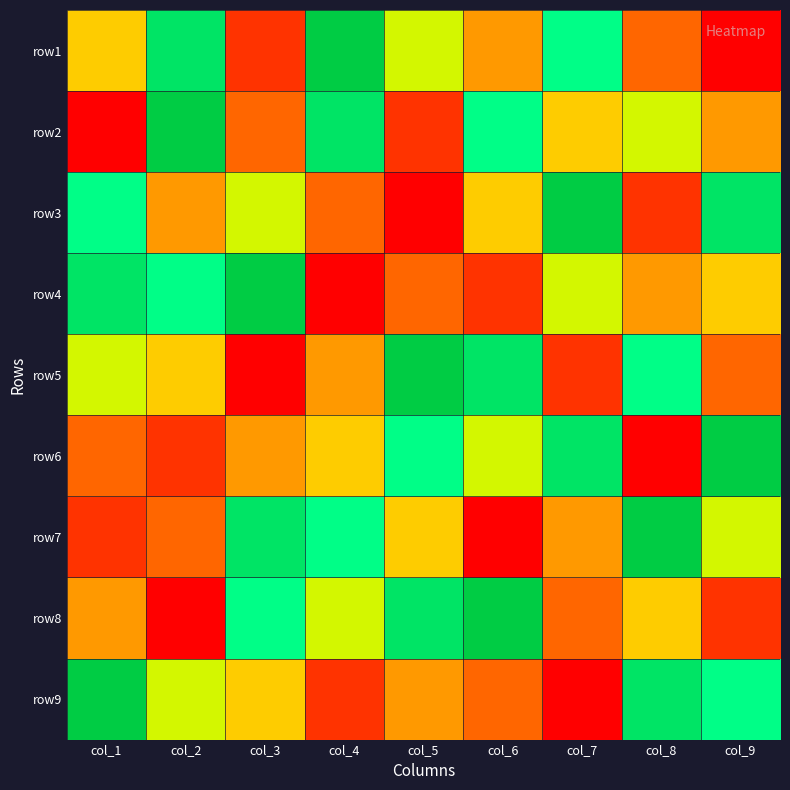

Count the number of data series in this chart.

9